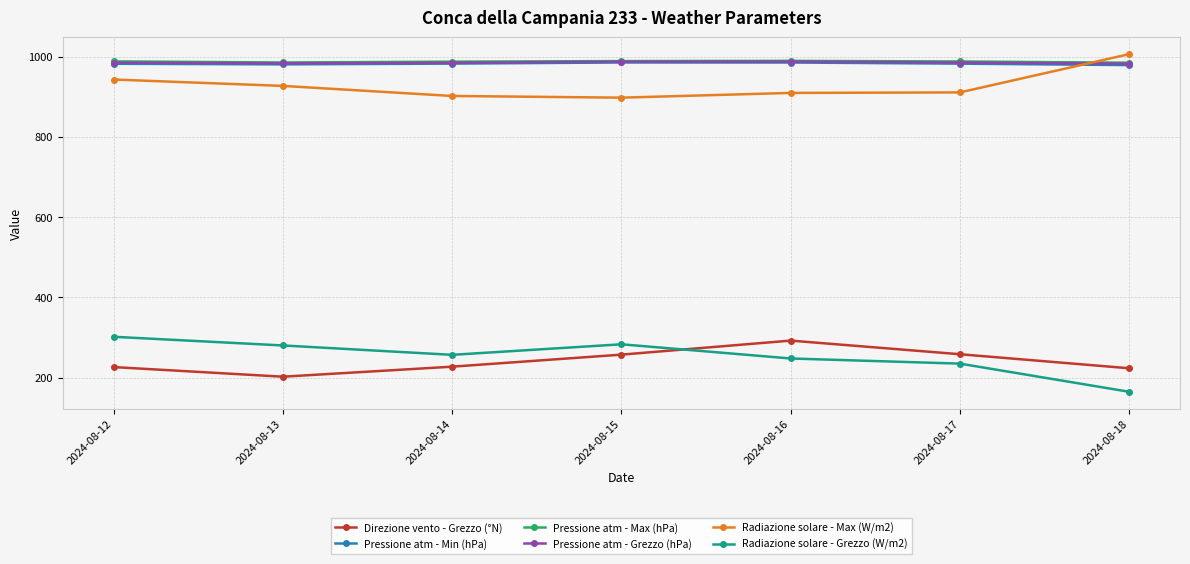

At which category does Direzione vento - Grezzo (°N) reach its first local valley?

2024-08-13